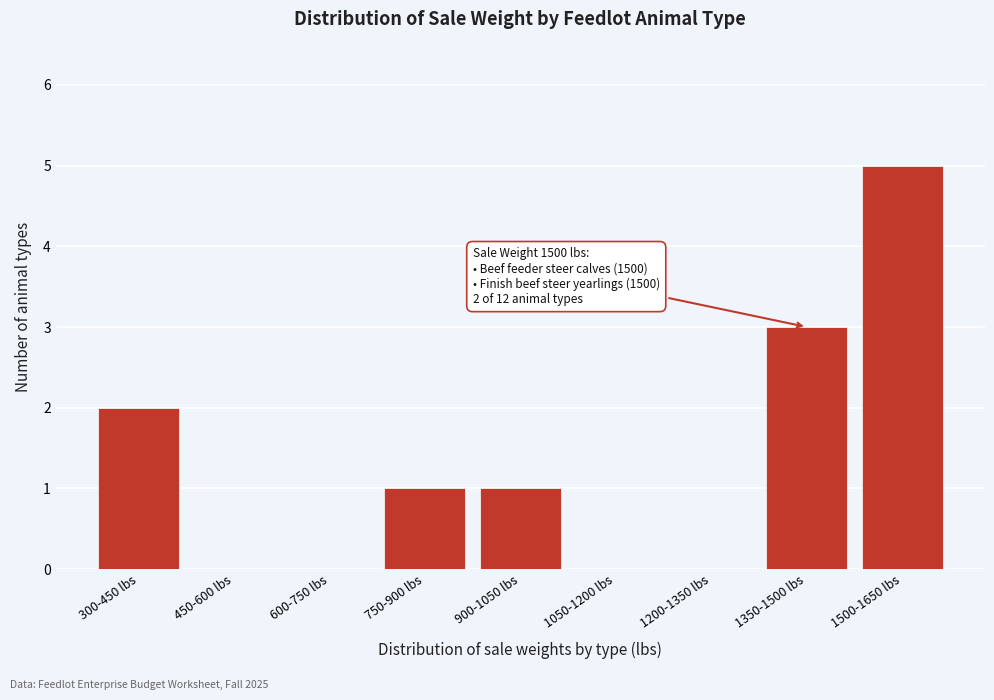

Reading left to right, list all the values displayed in this chart.

300-450 lbs=2	450-600 lbs=0	600-750 lbs=0	750-900 lbs=1	900-1050 lbs=1	1050-1200 lbs=0	1200-1350 lbs=0	1350-1500 lbs=3	1500-1650 lbs=5